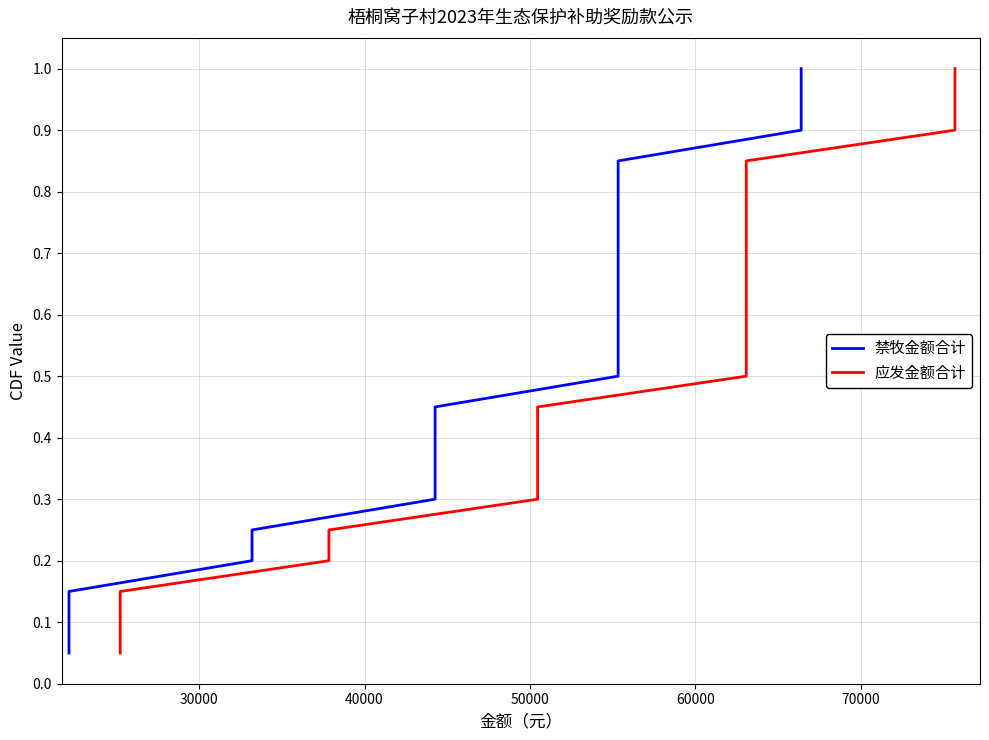

Does the chart display data point markers on the line(s)?

No